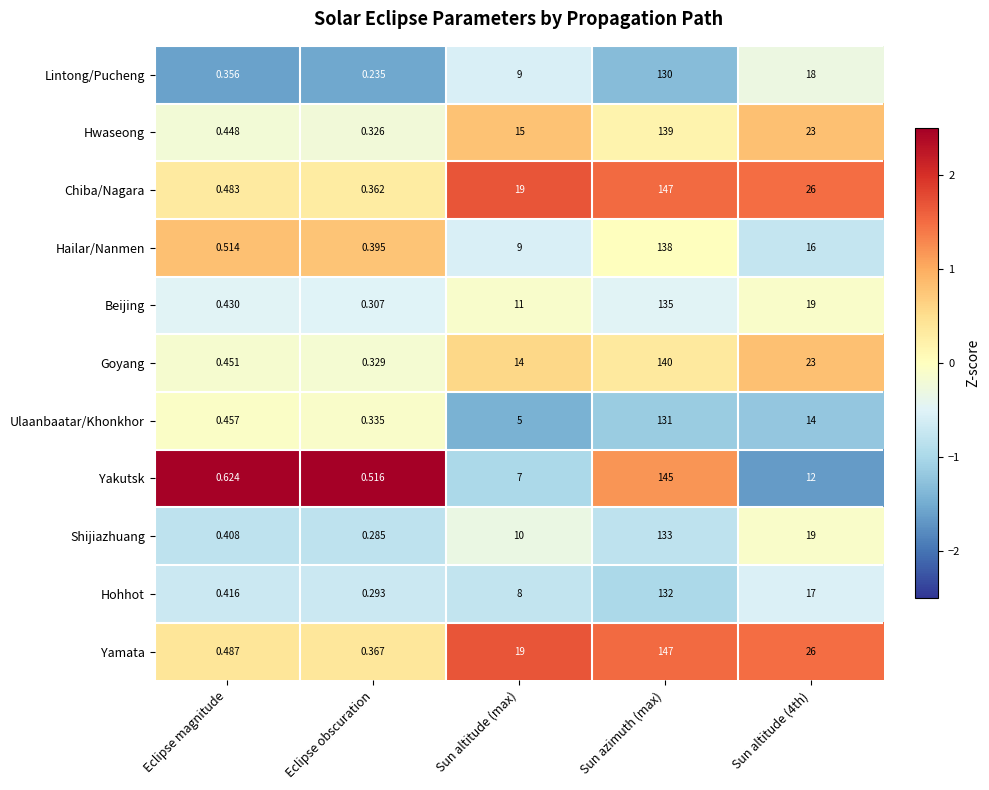

Rank the series at Eclipse obscuration from lowest to highest value.

Lintong/Pucheng, Shijiazhuang, Hohhot, Beijing, Hwaseong, Goyang, Ulaanbaatar/Khonkhor, Chiba/Nagara, Yamata, Hailar/Nanmen, Yakutsk